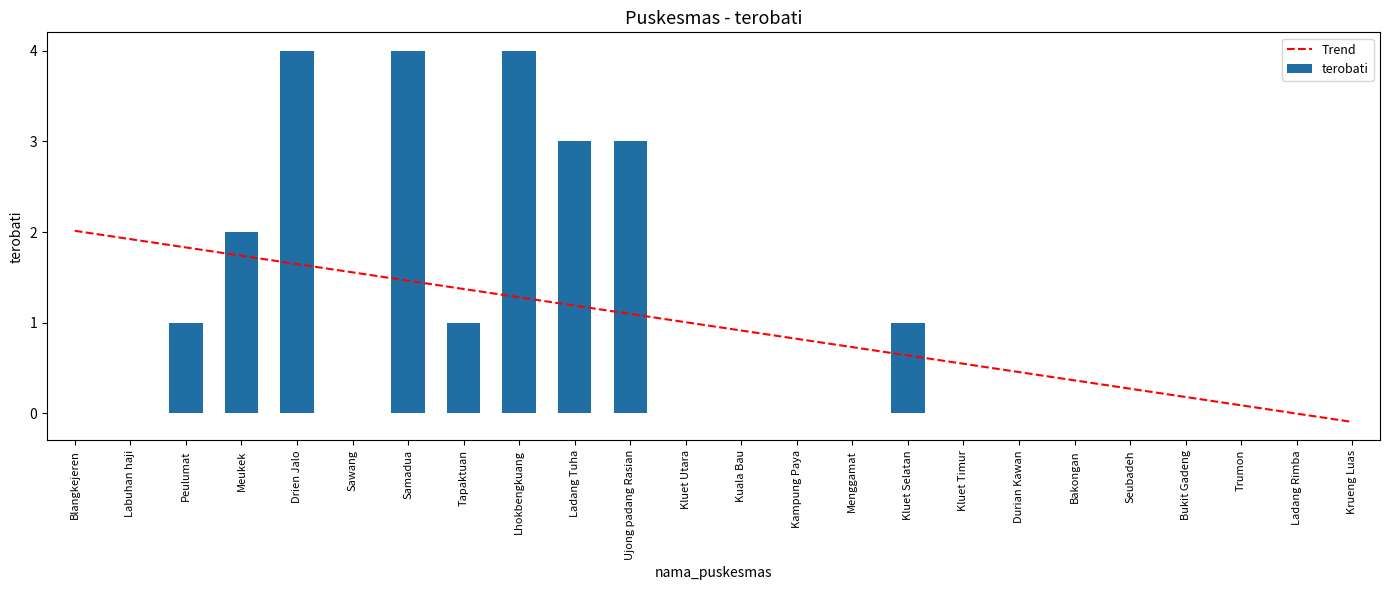

Rank the series at Drien Jalo from highest to lowest value.

terobati, Trend